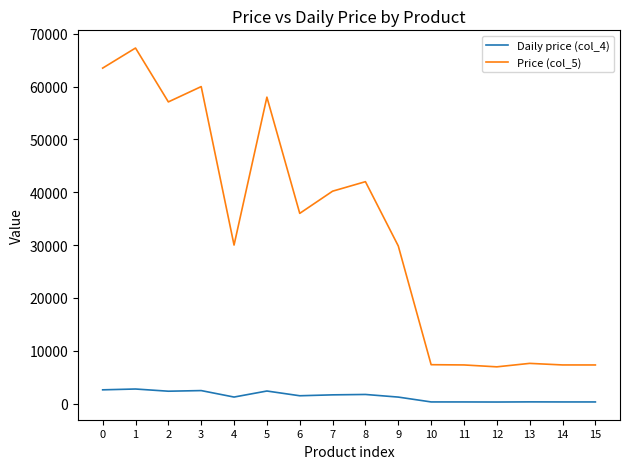

True or false: Price (col_5) has a value of 7303.0 at 14.

True